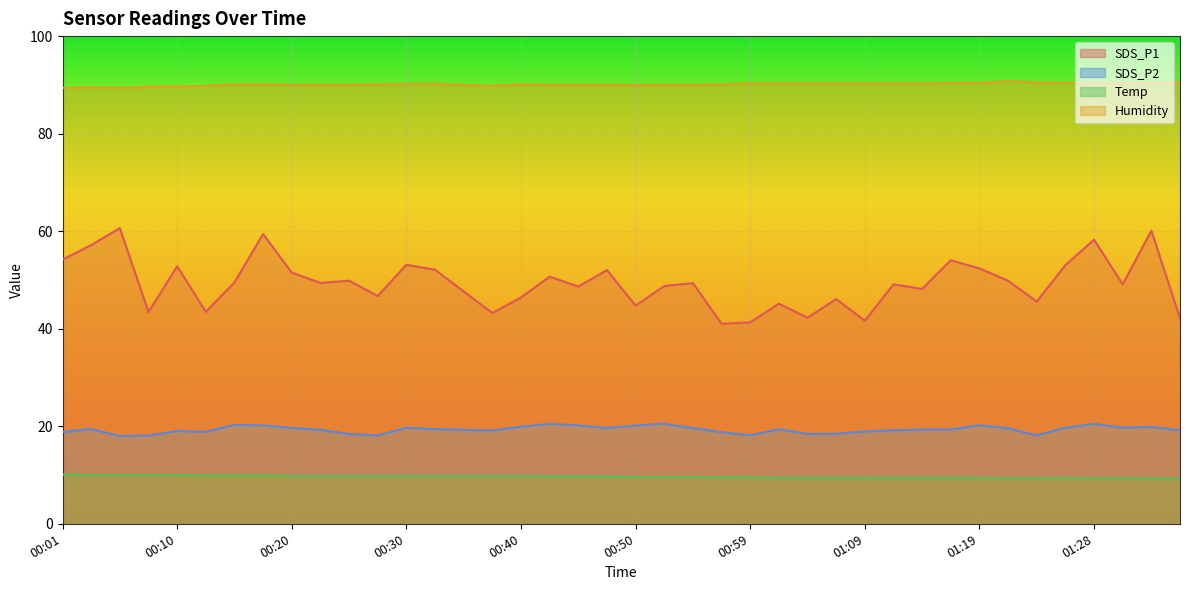

Reading right to left, transcribe all the data shown in this chart.

SDS_P1: 01:36=42.1	01:33=60.1	01:31=49.1	01:28=58.2	01:26=53.0	01:23=45.5	01:21=49.9	01:19=52.4	01:16=54.0	01:14=48.1	01:11=49.1	01:09=41.6	01:06=46.1	01:04=42.2	01:02=45.1	00:59=41.3	00:57=41.0	00:54=49.4	00:52=48.8	00:50=44.7	00:47=52.0	00:45=48.6	00:42=50.7	00:40=46.4	00:37=43.2	00:35=47.6	00:32=52.1	00:30=53.1	00:27=46.7	00:25=49.9	00:23=49.4	00:20=51.5	00:18=59.4	00:15=49.5	00:13=43.5	00:10=52.8	00:08=43.4	00:06=60.6	00:03=57.1	00:01=54.2
SDS_P2: 01:36=19.1	01:33=19.9	01:31=19.7	01:28=20.5	01:26=19.7	01:23=18.1	01:21=19.6	01:19=20.2	01:16=19.3	01:14=19.3	01:11=19.2	01:09=18.9	01:06=18.4	01:04=18.4	01:02=19.4	00:59=18.1	00:57=18.8	00:54=19.6	00:52=20.5	00:50=20.1	00:47=19.6	00:45=20.2	00:42=20.5	00:40=19.9	00:37=19.1	00:35=19.2	00:32=19.4	00:30=19.7	00:27=18.1	00:25=18.4	00:23=19.2	00:20=19.6	00:18=20.2	00:15=20.3	00:13=18.8	00:10=19.0	00:08=18.1	00:06=18.0	00:03=19.4	00:01=18.8
Temp: 01:36=9.2	01:33=9.3	01:31=9.3	01:28=9.3	01:26=9.4	01:23=9.3	01:21=9.3	01:19=9.4	01:16=9.4	01:14=9.4	01:11=9.4	01:09=9.4	01:06=9.4	01:04=9.4	01:02=9.4	00:59=9.5	00:57=9.5	00:54=9.6	00:52=9.6	00:50=9.6	00:47=9.7	00:45=9.7	00:42=9.7	00:40=9.8	00:37=9.8	00:35=9.8	00:32=9.8	00:30=9.8	00:27=9.8	00:25=9.8	00:23=9.8	00:20=9.8	00:18=9.9	00:15=9.9	00:13=9.9	00:10=10.0	00:08=10.0	00:06=10.0	00:03=10.0	00:01=10.1
Humidity: 01:36=90.5	01:33=90.4	01:31=90.3	01:28=90.3	01:26=90.4	01:23=90.5	01:21=90.8	01:19=90.4	01:16=90.4	01:14=90.3	01:11=90.3	01:09=90.3	01:06=90.3	01:04=90.3	01:02=90.3	00:59=90.3	00:57=90.1	00:54=90.0	00:52=90.0	00:50=90.0	00:47=90.0	00:45=90.0	00:42=90.0	00:40=90.1	00:37=89.8	00:35=90.0	00:32=90.2	00:30=90.2	00:27=90.1	00:25=90.0	00:23=90.0	00:20=90.0	00:18=90.1	00:15=90.1	00:13=89.8	00:10=89.7	00:08=89.6	00:06=89.4	00:03=89.5	00:01=89.4